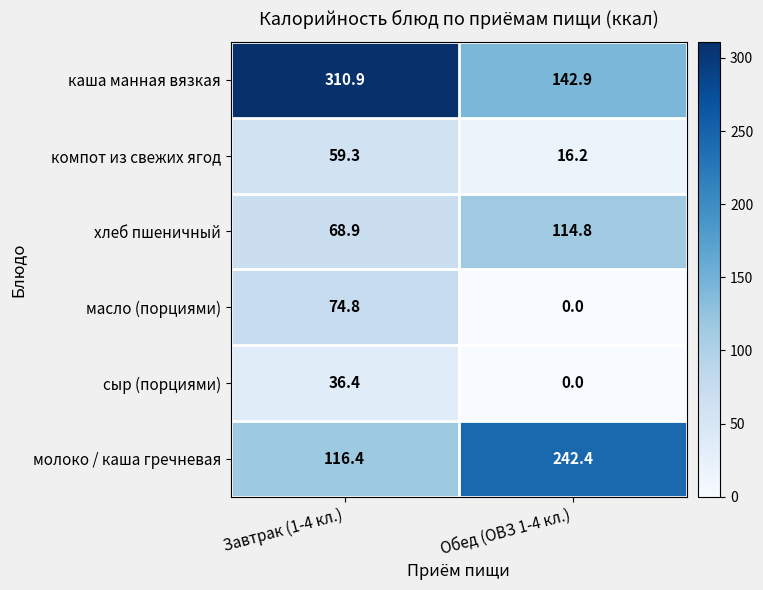

What is the sum of all хлеб пшеничный values?

183.7